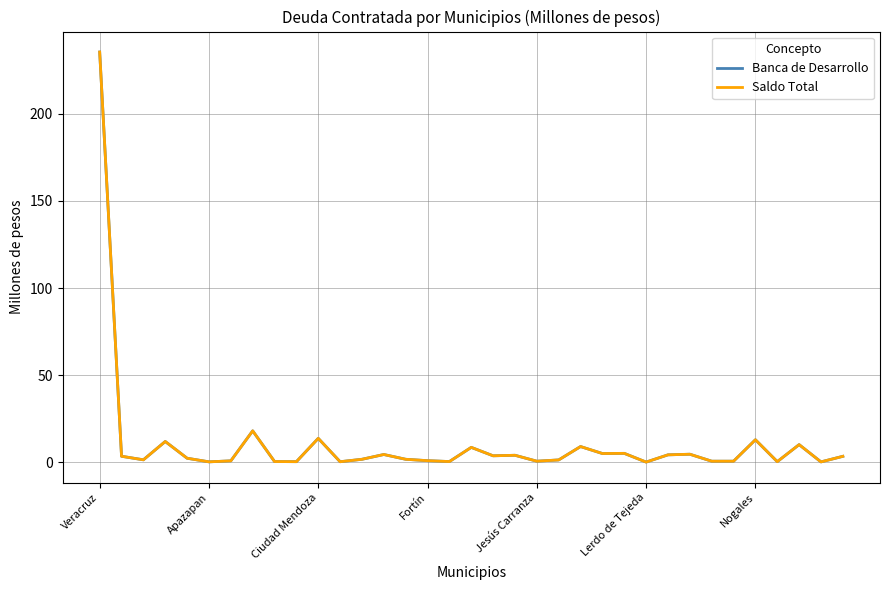

True or false: Saldo Total has more than 0 interior local peaks.

True